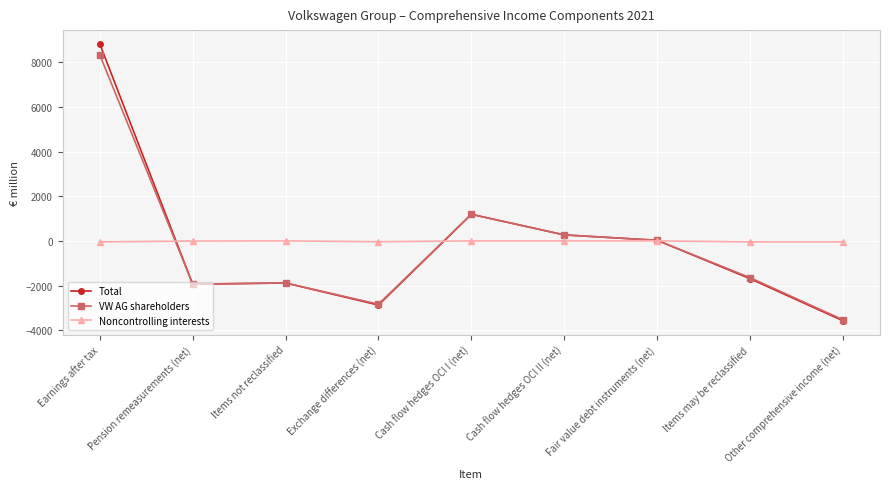

How many data points in Total are less than -1690?

4